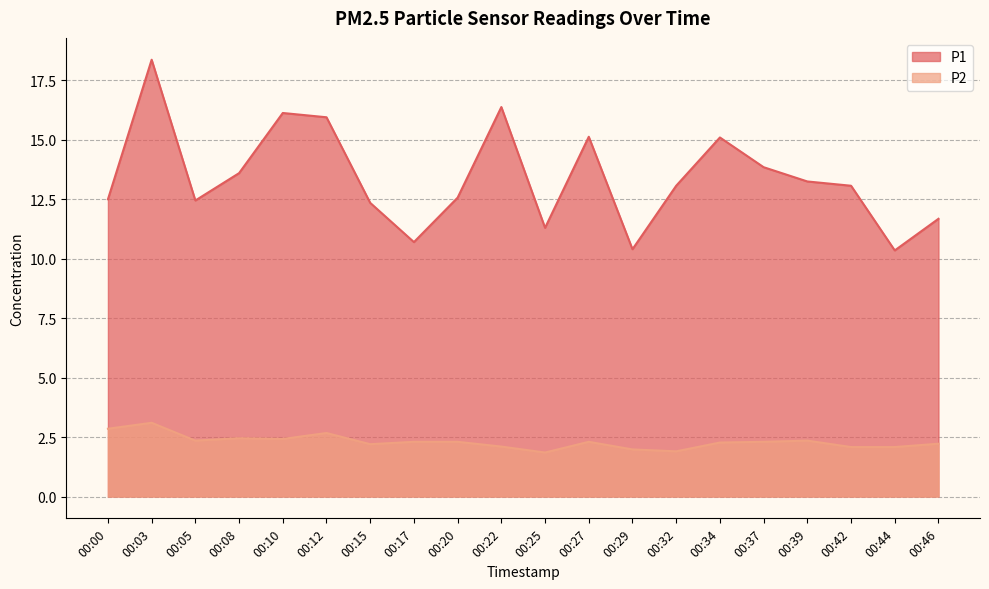

What is the value of the P1 point at the 13th from the left?

10.4